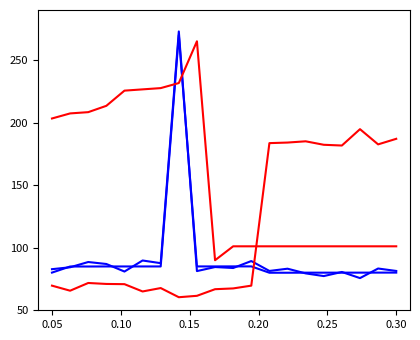

Does the chart display data point markers on the line(s)?

No